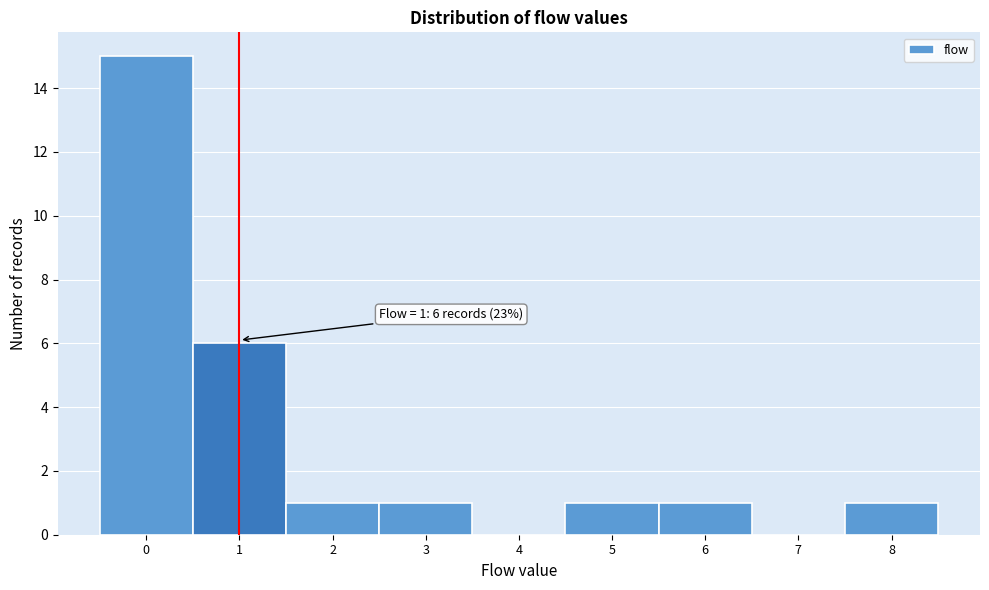

Over which range of the x-axis is the bar tallest?

-0.5 to 0.5